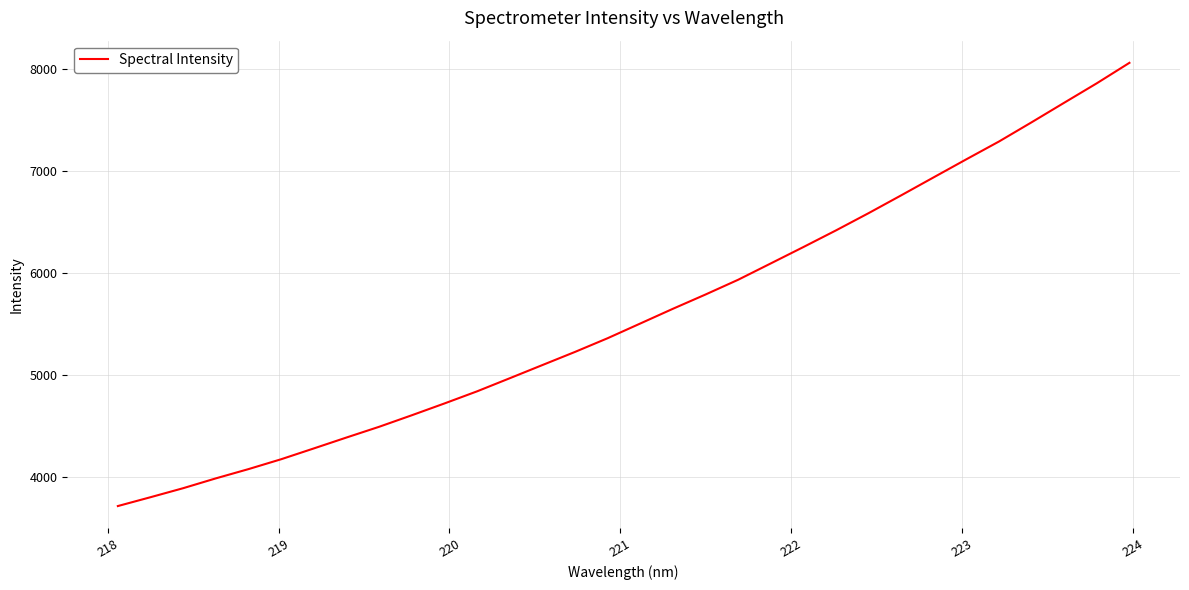

What is the maximum value shown in the chart?

8055.7